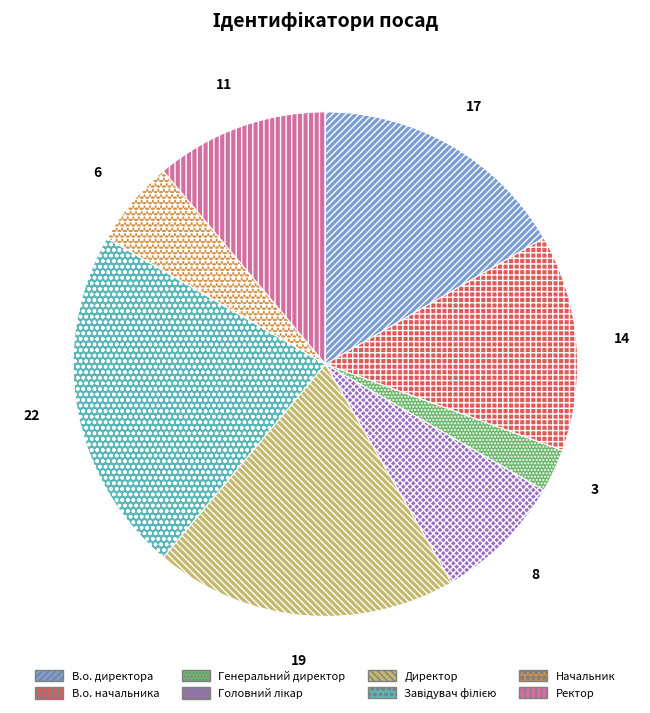

Does Директор account for over 50% of the chart?

No